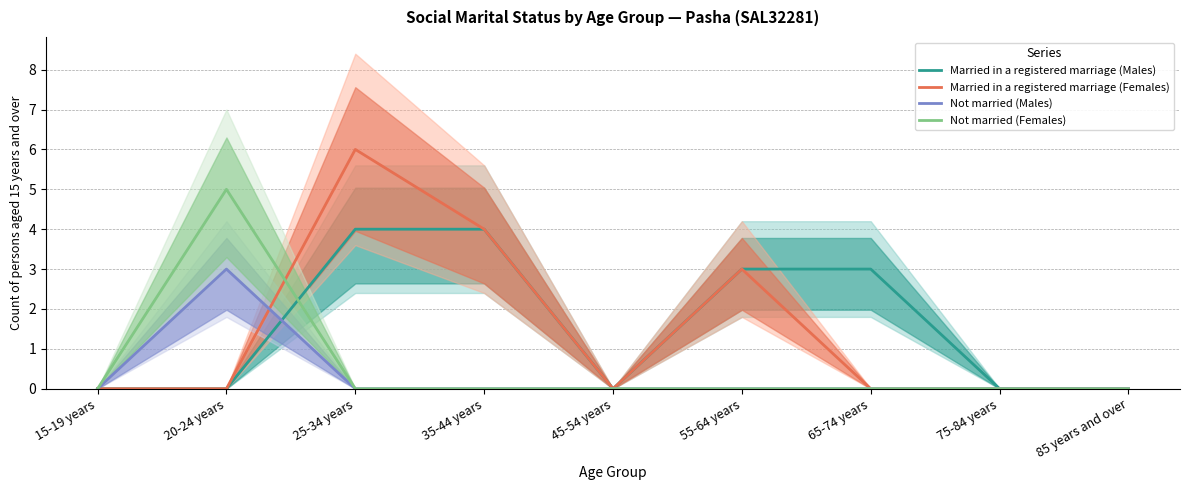

What is the difference between the maximum and minimum values in the Not married (Females) series?

5